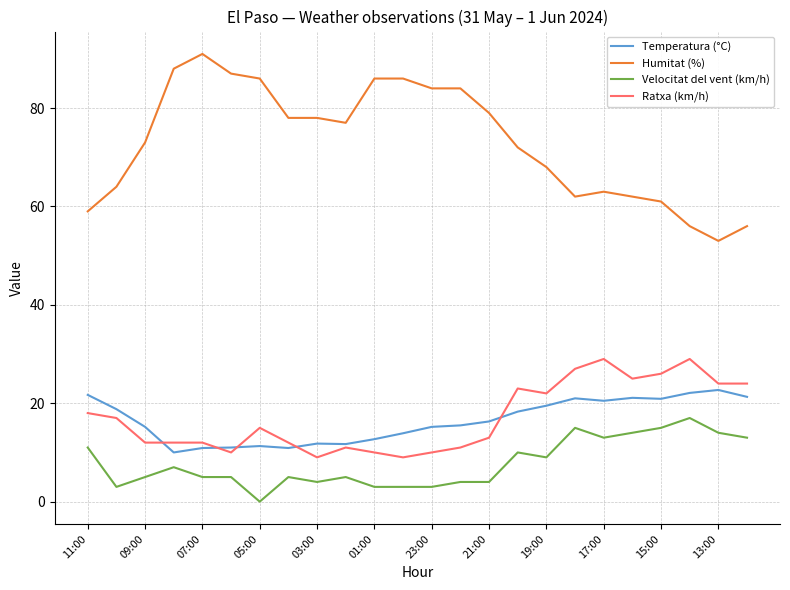

What is the lowest value of the Ratxa (km/h) series?

9.0